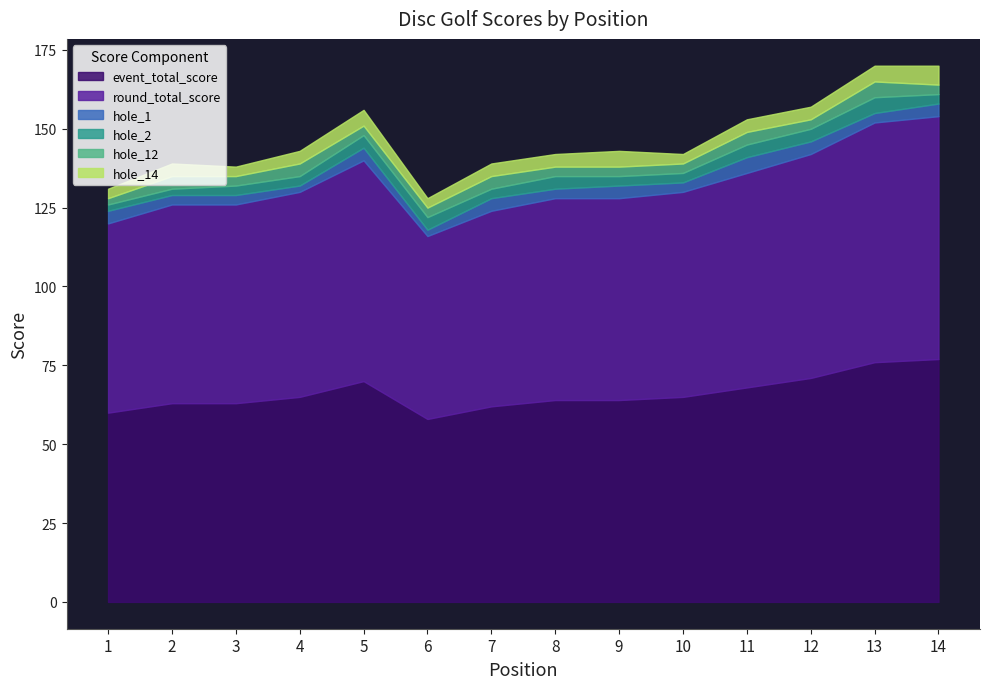

What is the difference between the hole_14 values at 8 and 9?

1